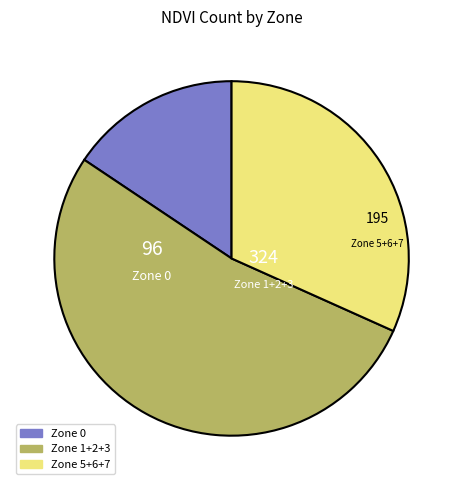

Does any single category account for the majority?

Yes